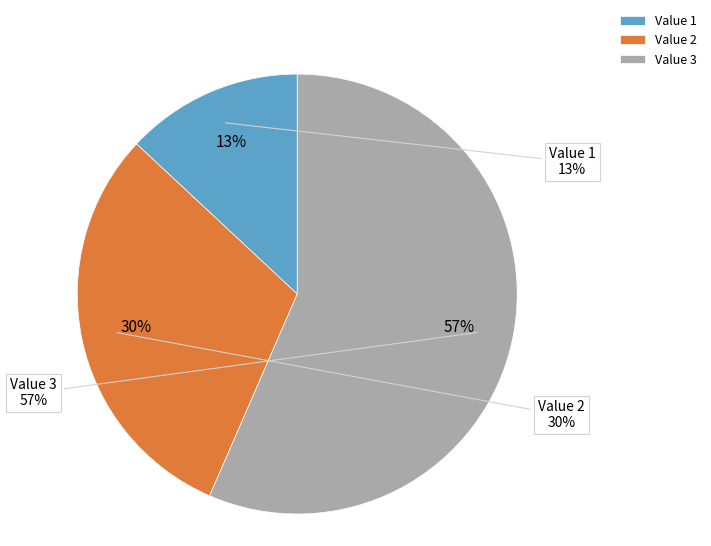

Is the sum of Value 3 and Value 1 greater than half?

Yes